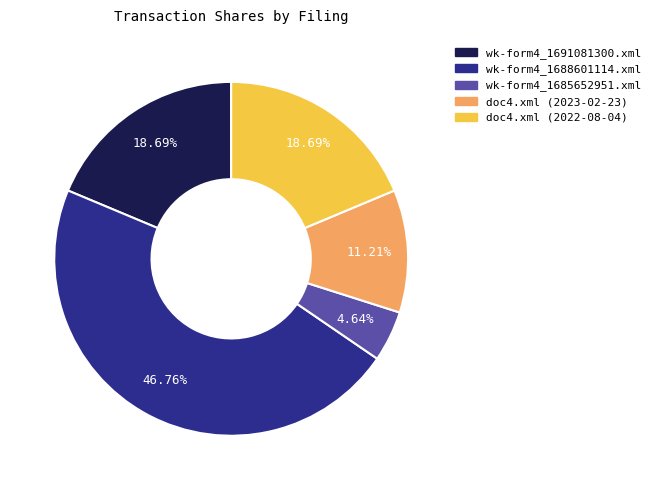

How many slices are in this pie chart?

5